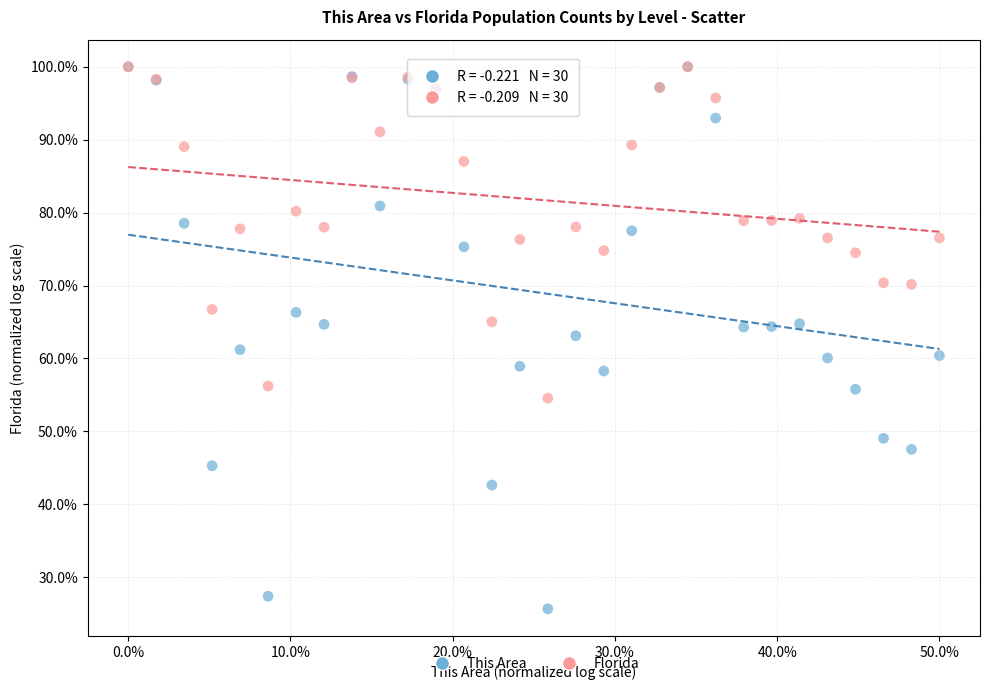

What are all the series names shown in the legend?

This Area, Florida